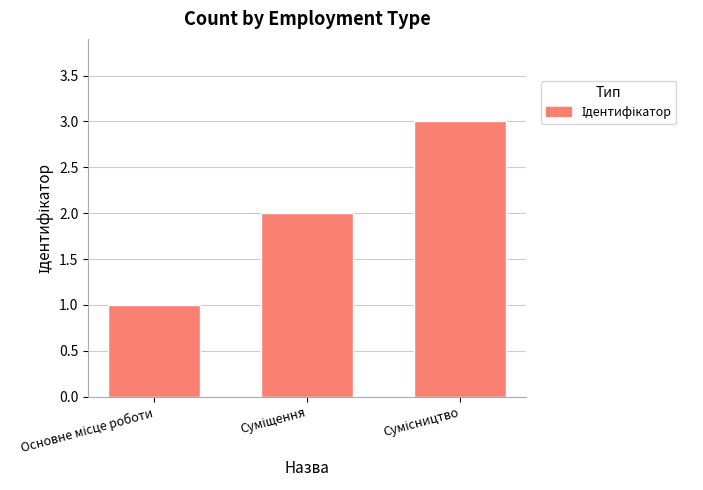

What is the difference between the maximum and minimum values?

2